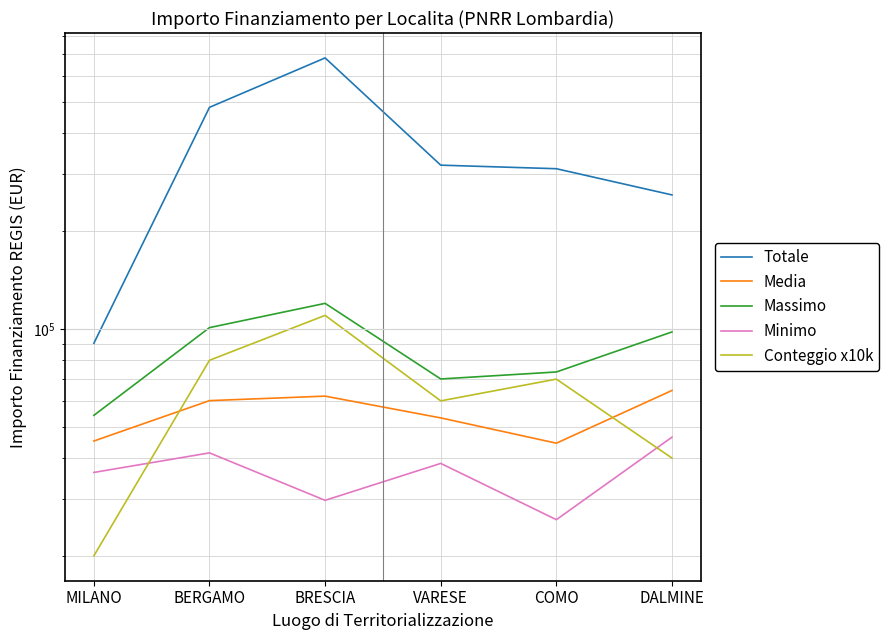

At which category does the chart reach its peak across all series?

BRESCIA